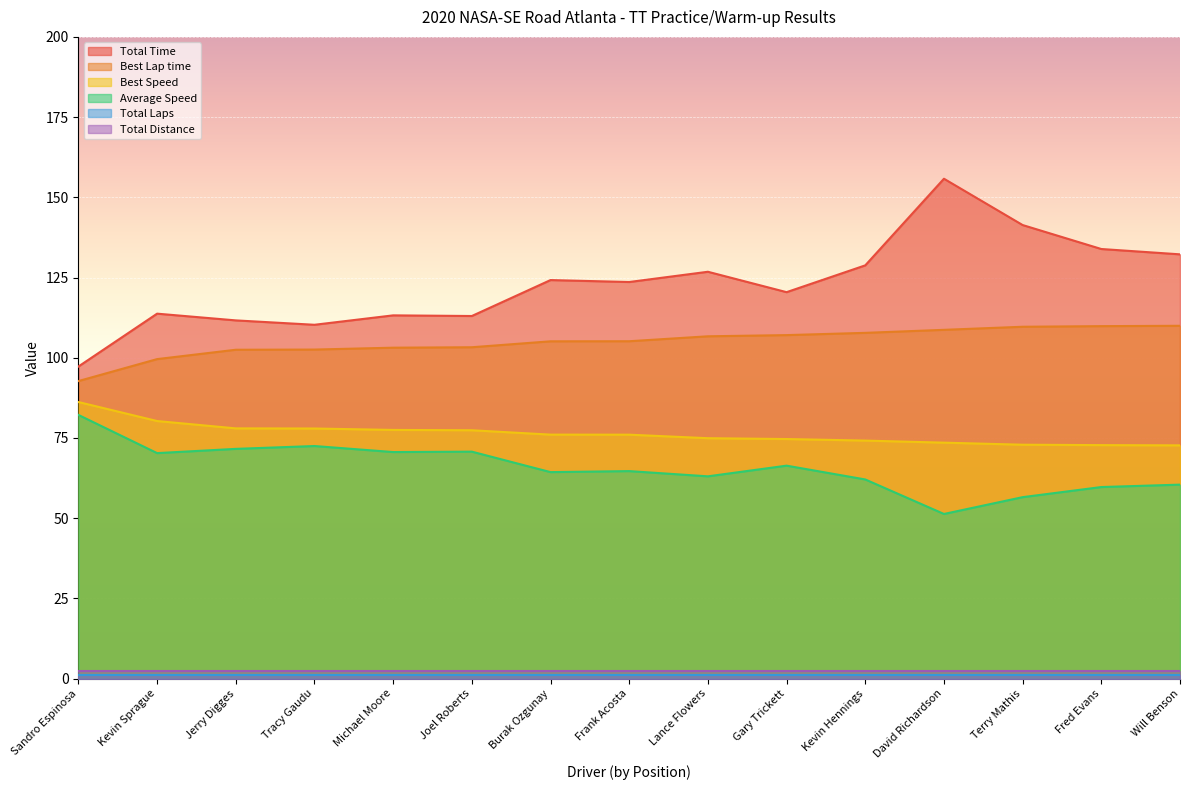

True or false: Best Lap time and Best Speed intersect in this chart.

False